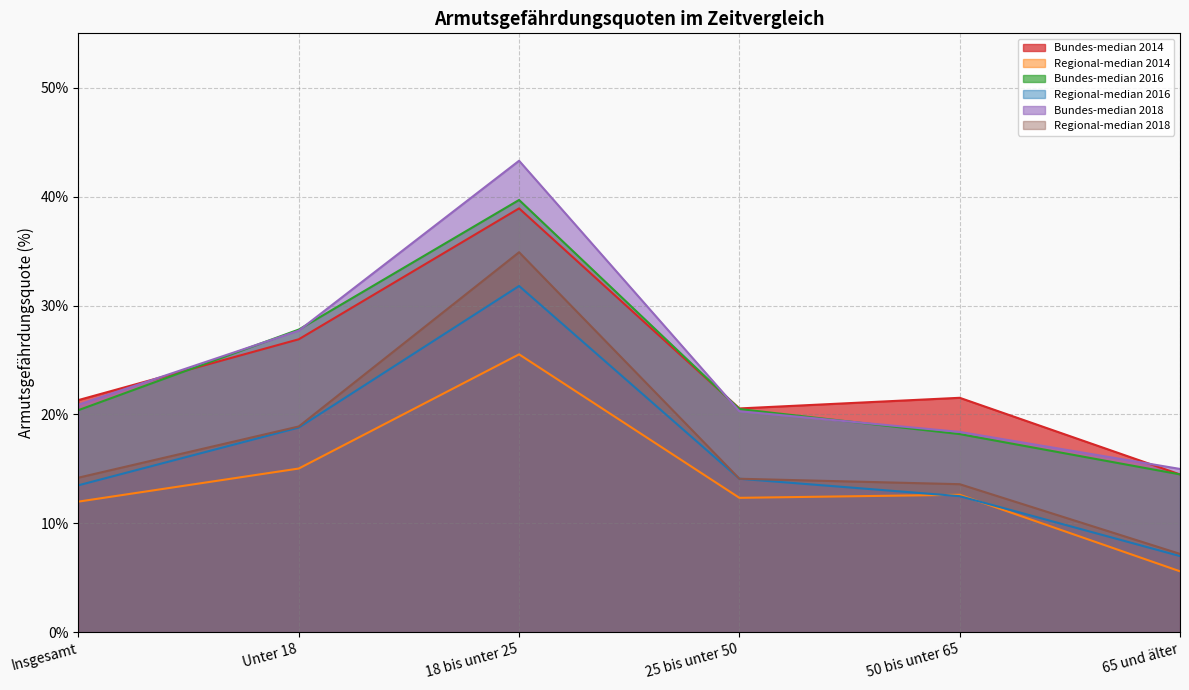

Reading left to right, what are all the values shown in this chart?

Bundes-median 2014: Insgesamt=21.3	Unter 18=26.9	18 bis unter 25=38.9	25 bis unter 50=20.6	50 bis unter 65=21.5	65 und älter=14.5
Regional-median 2014: Insgesamt=12.0	Unter 18=15.0	18 bis unter 25=25.5	25 bis unter 50=12.3	50 bis unter 65=12.6	65 und älter=5.6
Bundes-median 2016: Insgesamt=20.4	Unter 18=27.8	18 bis unter 25=39.7	25 bis unter 50=20.5	50 bis unter 65=18.2	65 und älter=14.5
Regional-median 2016: Insgesamt=13.5	Unter 18=18.8	18 bis unter 25=31.8	25 bis unter 50=14.1	50 bis unter 65=12.5	65 und älter=7.0
Bundes-median 2018: Insgesamt=20.9	Unter 18=27.7	18 bis unter 25=43.3	25 bis unter 50=20.3	50 bis unter 65=18.4	65 und älter=15.0
Regional-median 2018: Insgesamt=14.2	Unter 18=18.9	18 bis unter 25=34.9	25 bis unter 50=14.1	50 bis unter 65=13.6	65 und älter=7.2